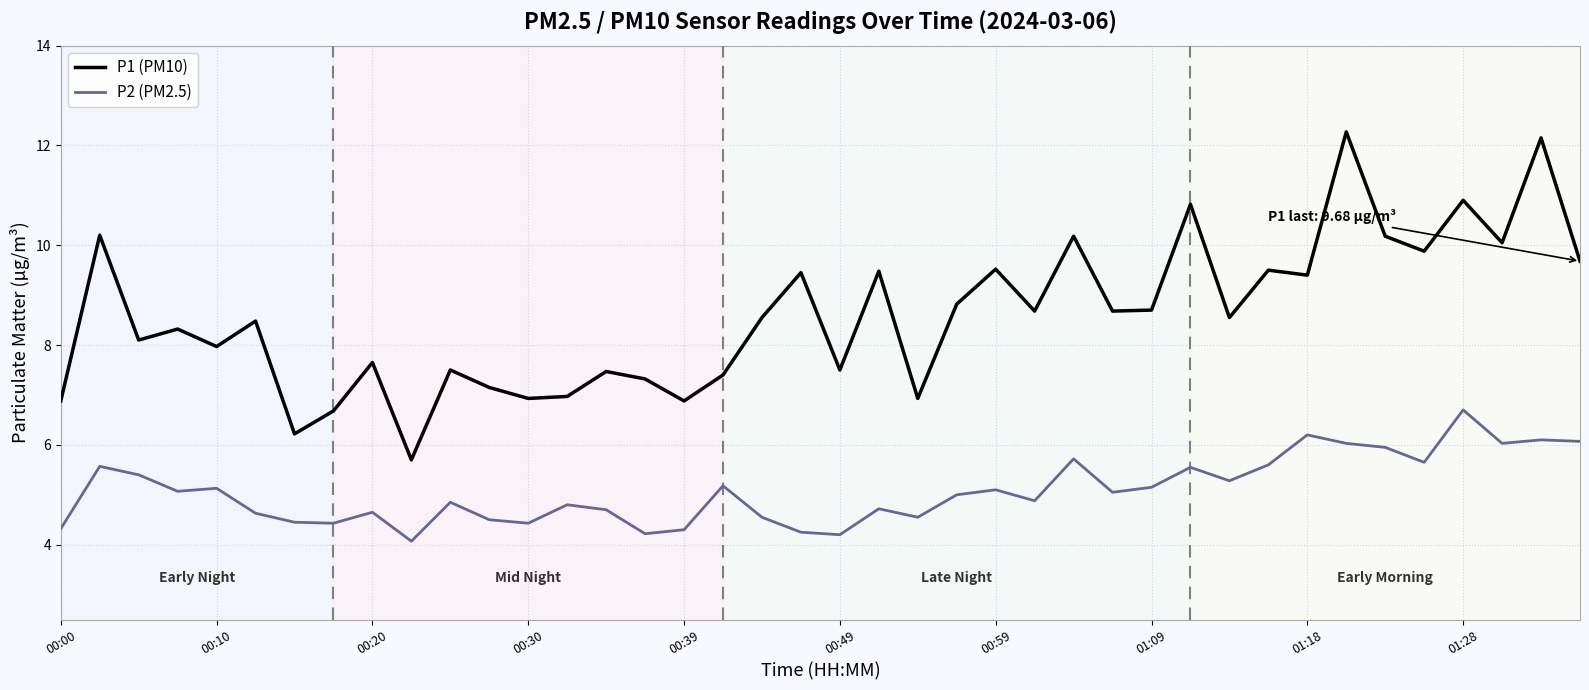

True or false: P2 (PM2.5) and P1 (PM10) intersect in this chart.

False